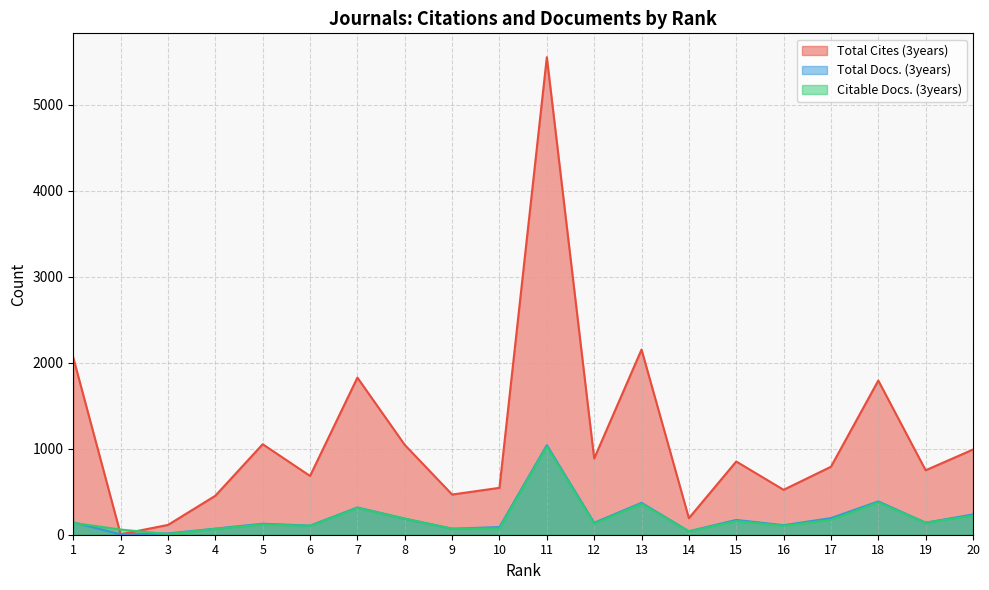

Which category has the highest value in the Citable Docs. (3years) series?

11